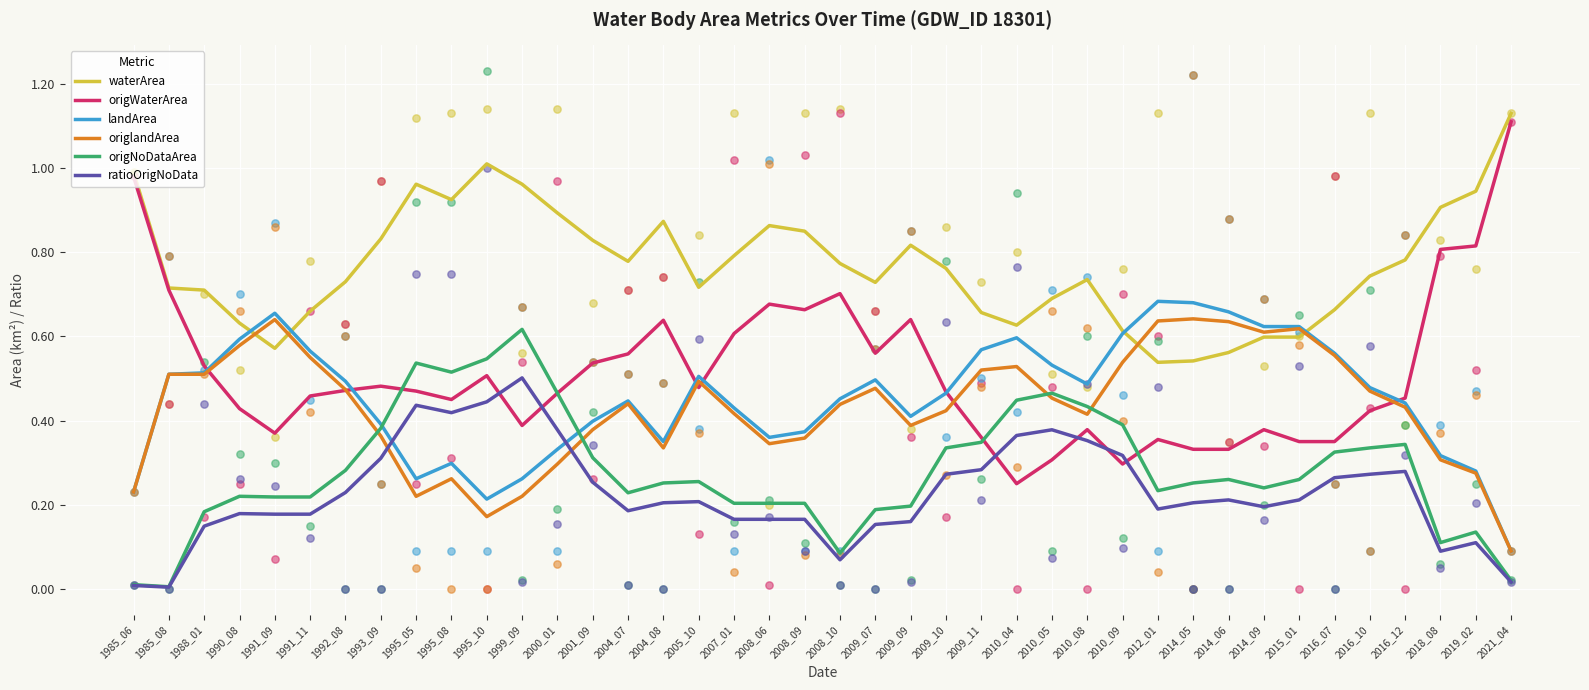

At how many categories does at least one series exceed 0?

40